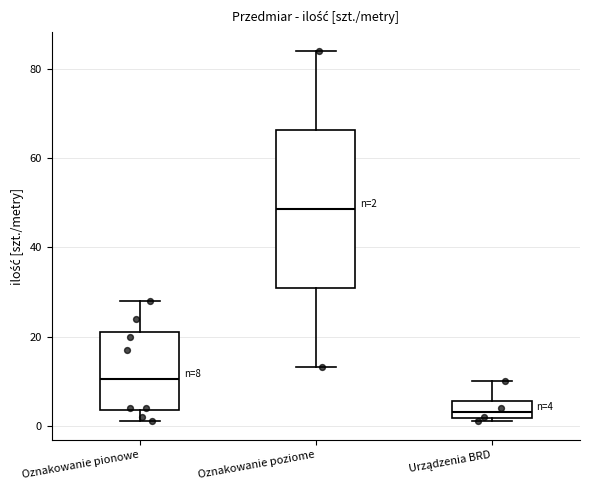

Which box has the highest median line?

Oznakowanie poziome